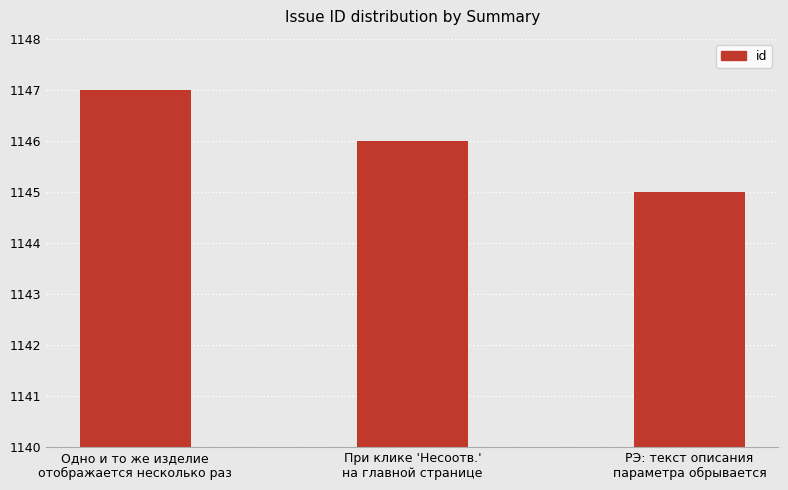

Reading left to right, extract all data points from this chart.

1147	1146	1145